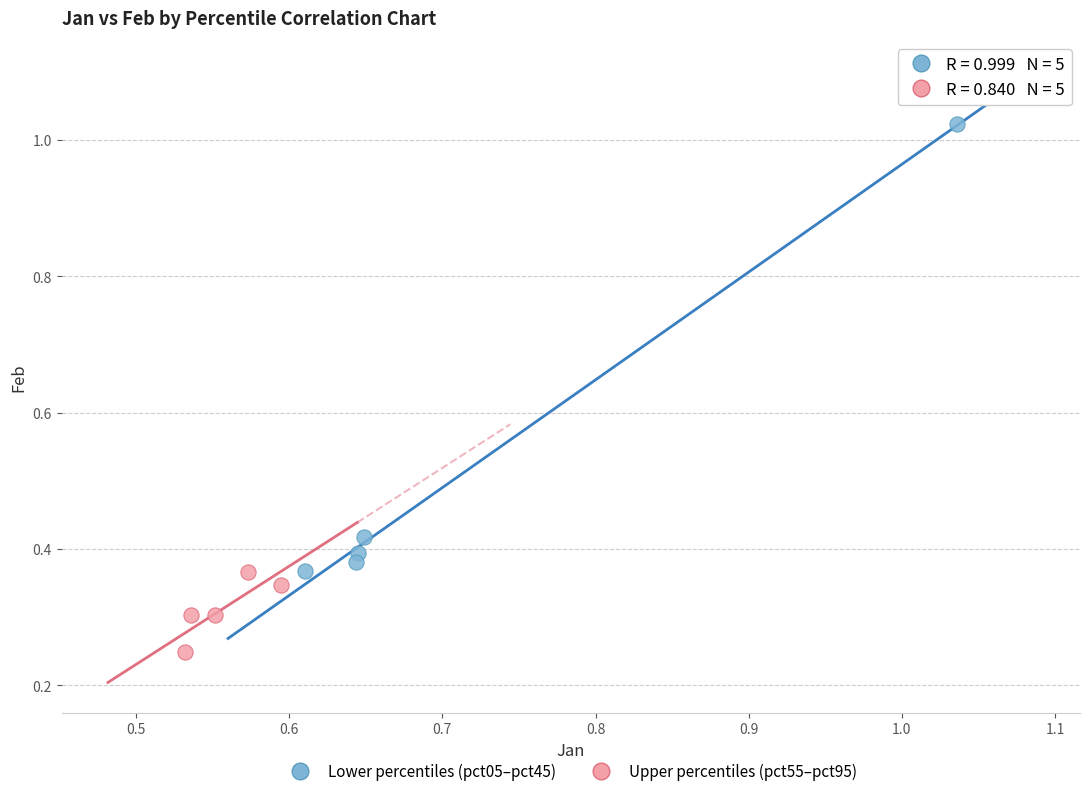

Which series contains the highest Y value?

Lower percentiles (pct05–pct45)